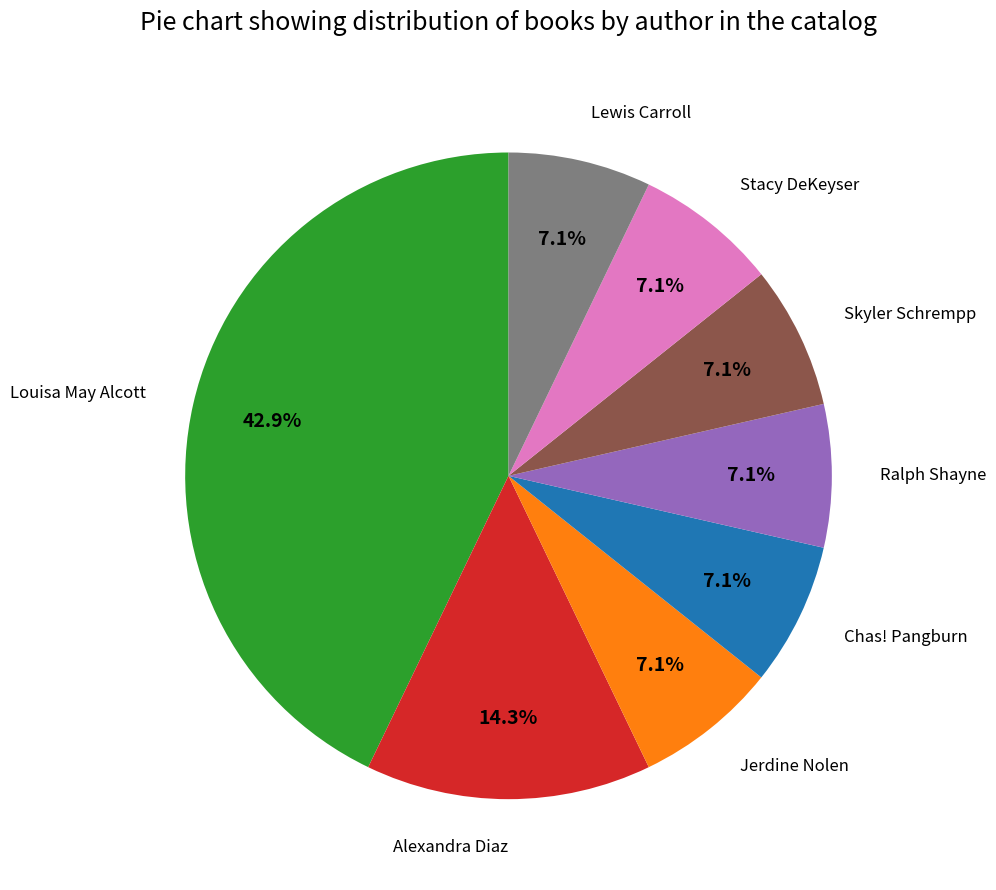

Does Lewis Carroll represent more than half of the total?

No